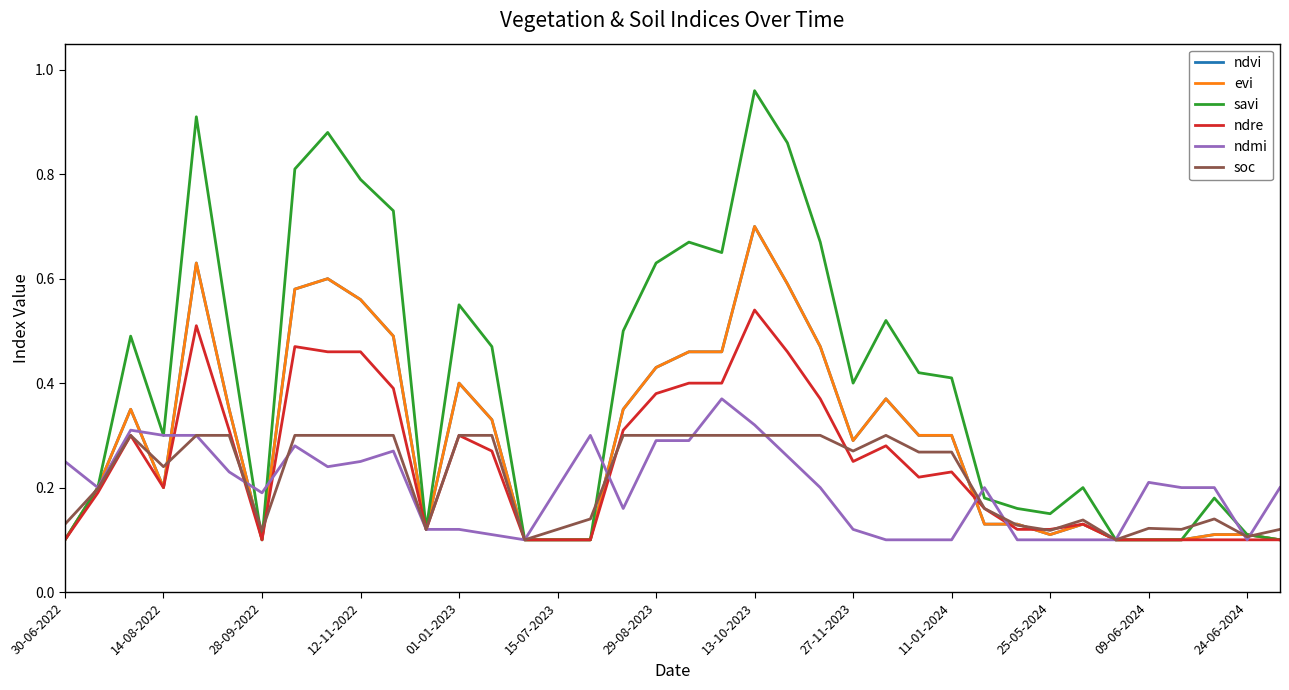

Does the chart have visible grid lines?

No